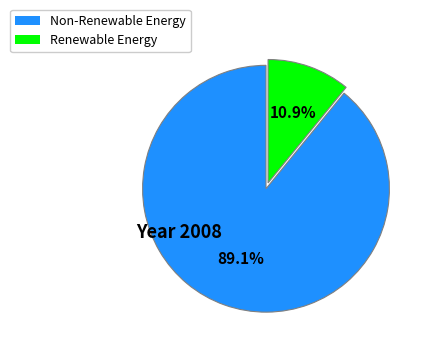

Is there any slice that represents more than half of the pie?

Yes